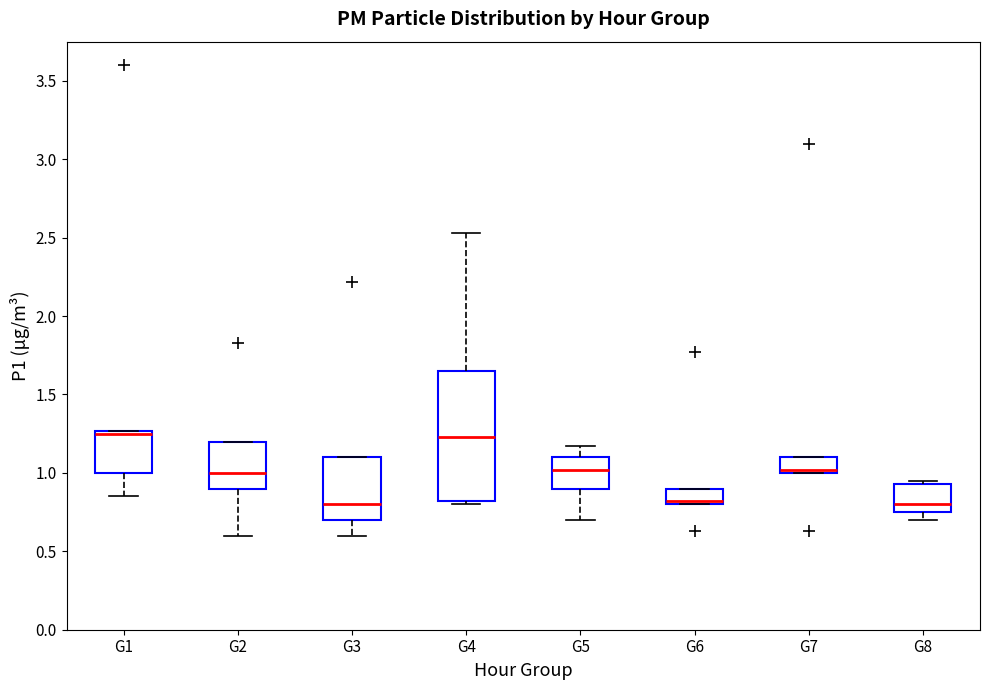

Reading left to right, read every box against the y-axis: the position of its median line, the range the box covers, and the ends of its whiskers. The values are not printed on the chart, so give them approximately, as read against the axis.

G1: median 1.25 (just below the box's upper edge), box 1.00 to 1.25, whiskers 0.85 to 1.25
G2: median 1.00, box 0.90 to 1.20, whiskers 0.60 to 1.20
G3: median 0.80, box 0.70 to 1.10, whiskers 0.60 to 1.10
G4: median 1.25, box 0.80 to 1.65, whiskers 0.80 (just below the box's lower edge) to 2.55
G5: median 1.00, box 0.90 to 1.10, whiskers 0.70 to 1.15
G6: median 0.80 (just above the box's lower edge), box 0.80 to 0.90, whiskers 0.80 to 0.90
G7: median 1.00 (just above the box's lower edge), box 1.00 to 1.10, whiskers 1.00 to 1.10
G8: median 0.80, box 0.75 to 0.95, whiskers 0.70 to 0.95 (just above the box's upper edge)